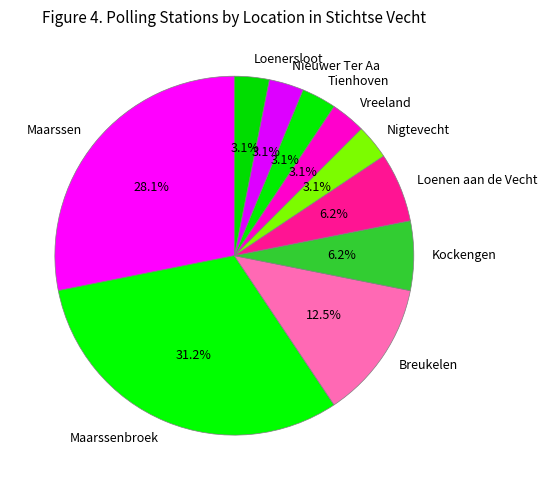

To the nearest percent, what is the difference between the largest and smallest slice percentages?

28%